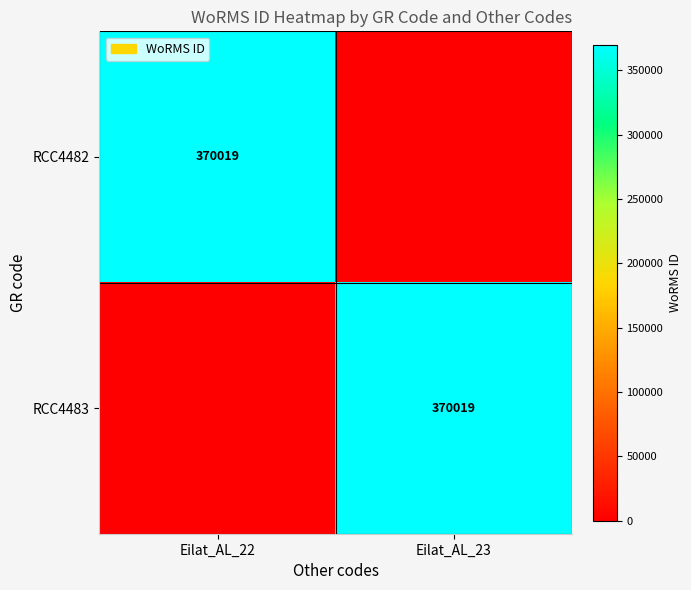

Between Eilat_AL_22 and Eilat_AL_23, which is larger?

Eilat_AL_22